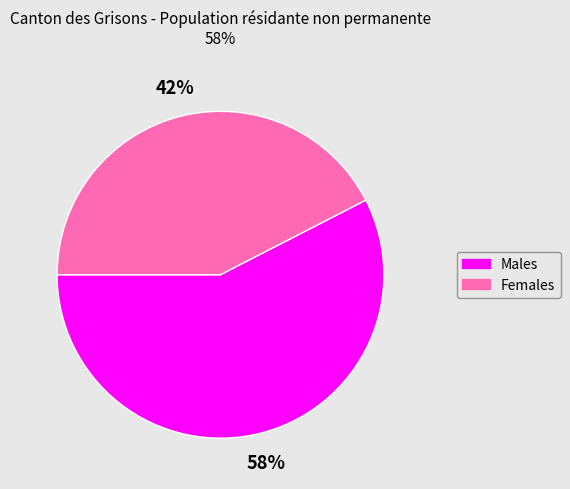

To the nearest percent, what is the average slice percentage?

50%